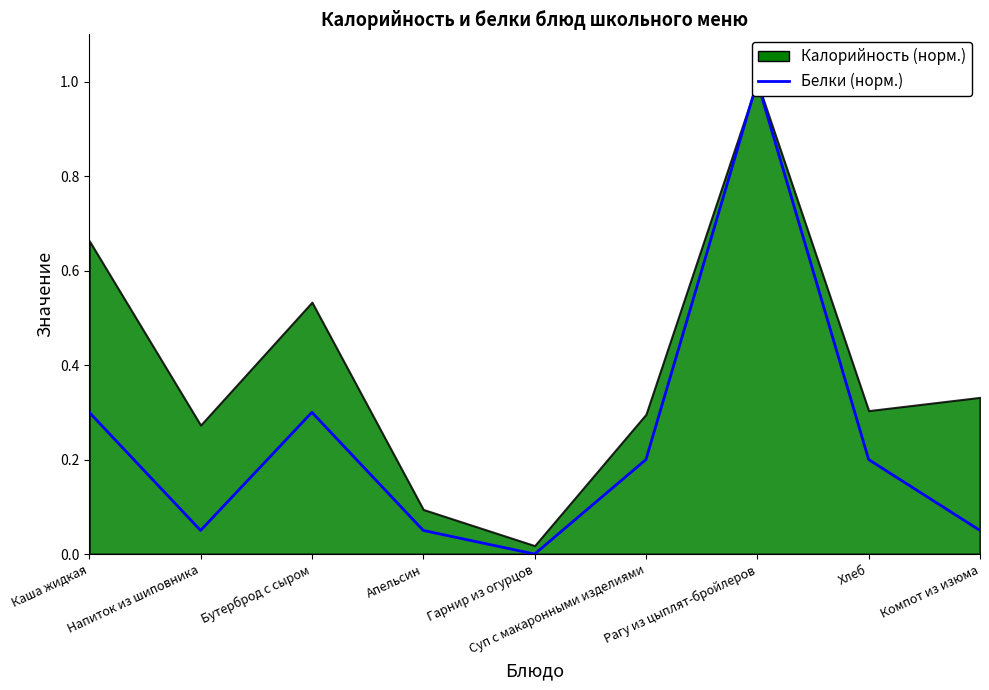

What is the difference between the values at Бутерброд с сыром and Апельсин?

0.2